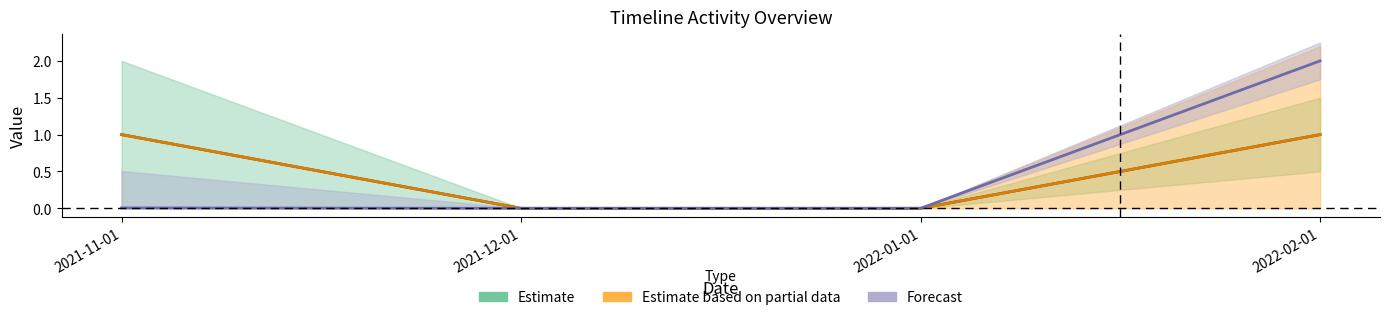

True or false: Methods and Accesses cross at least once.

False